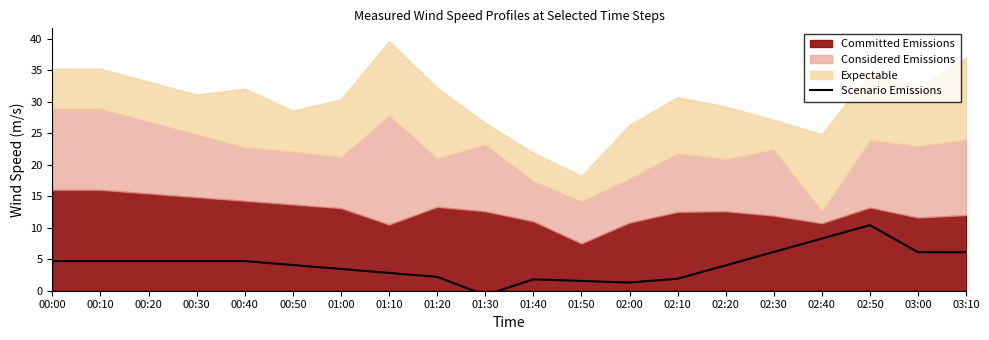

Reading left to right, transcribe all the data shown in this chart.

00:00=4.7	00:10=4.7	00:20=4.7	00:30=4.7	00:40=4.7	00:50=4.1	01:00=3.5	01:10=2.8	01:20=2.2	01:30=-0.7	01:40=1.8	01:50=1.6	02:00=1.3	02:10=1.9	02:20=4.0	02:30=6.2	02:40=8.3	02:50=10.4	03:00=6.1	03:10=6.1